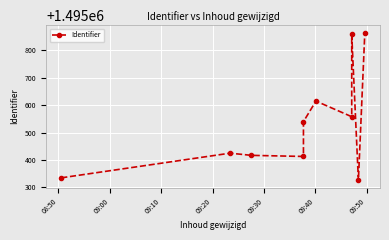

What is the average value?

1495535